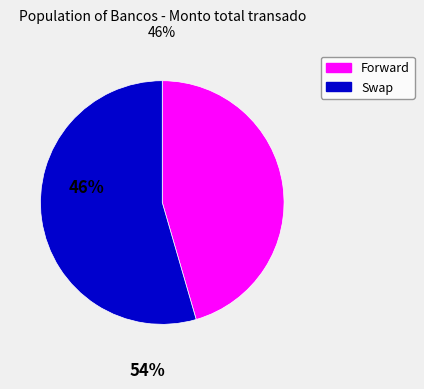

Rank the categories by value from highest to lowest.

Swap, Forward